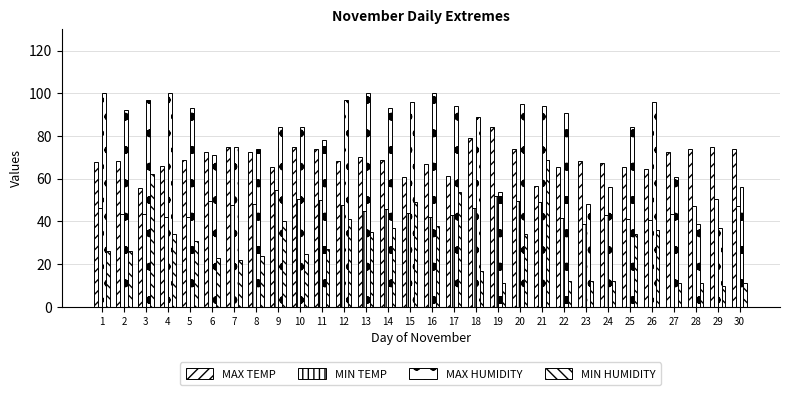

Rank the series at 7 from lowest to highest value.

MIN HUMIDITY, MIN TEMP, MAX TEMP, MAX HUMIDITY